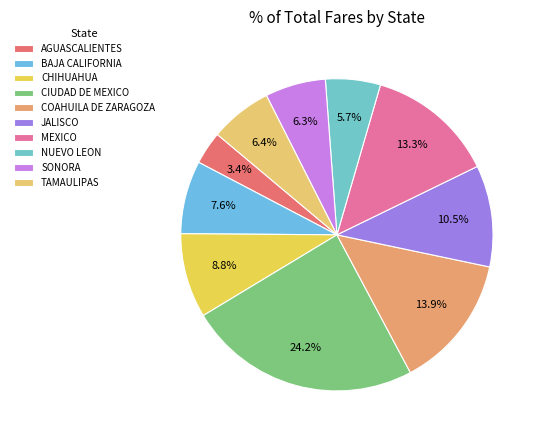

The TAMAULIPAS slice represents 6% of the pie. True or false?

True